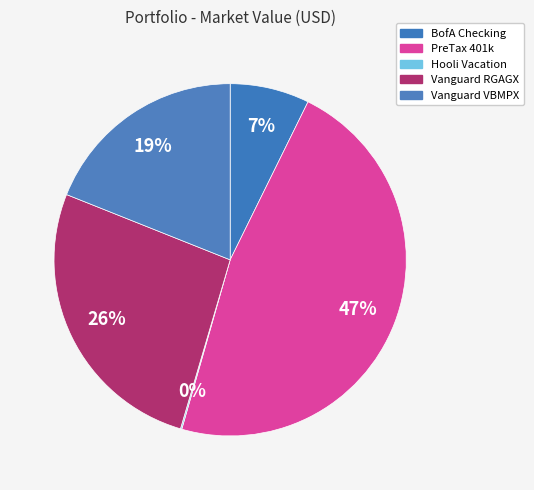

Rank the categories by value from lowest to highest.

Assets:US:Hooli:Vacation, Assets:US:BofA:Checking, Assets:US:Vanguard:VBMPX, Assets:US:Vanguard:RGAGX, Assets:US:Federal:PreTax401k